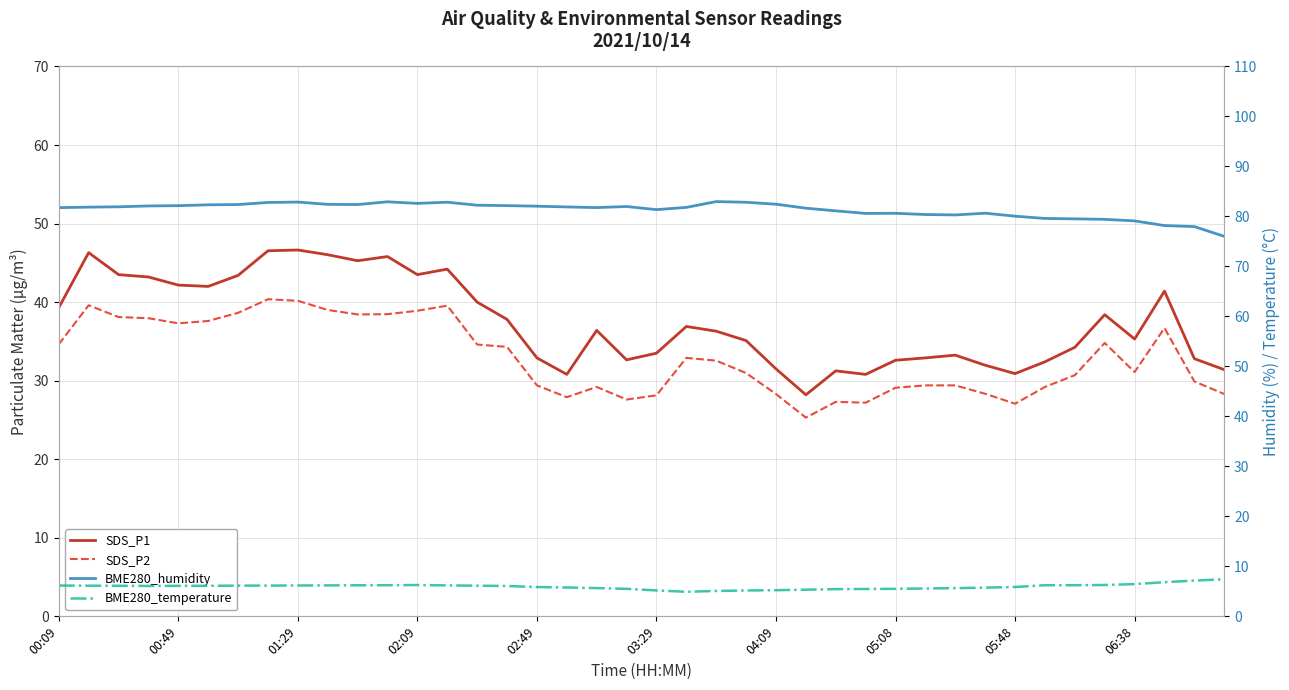

How many data points in BME280_temperature are above 6?

23